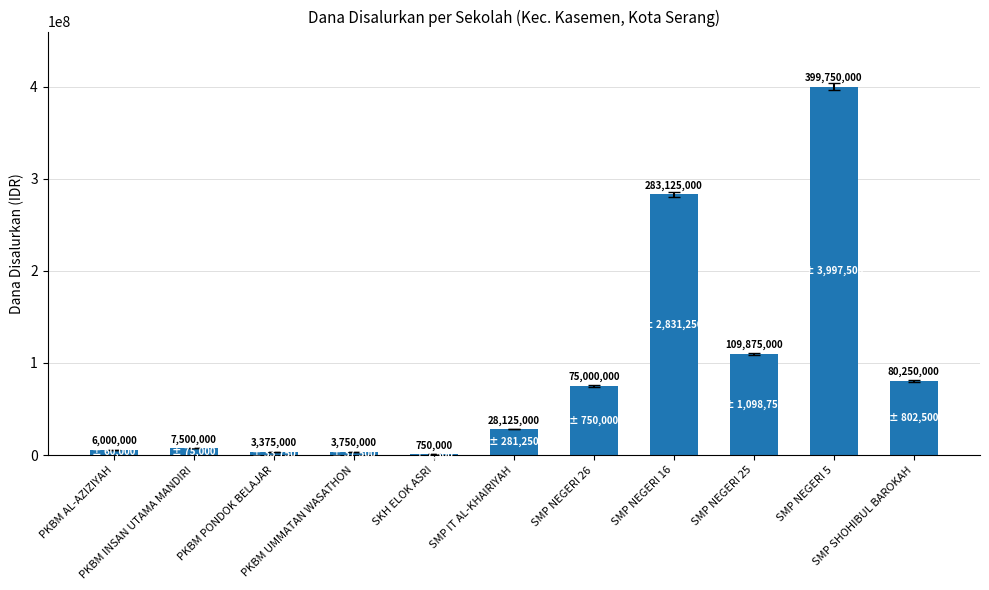

What is the maximum value shown in the chart?

399750000